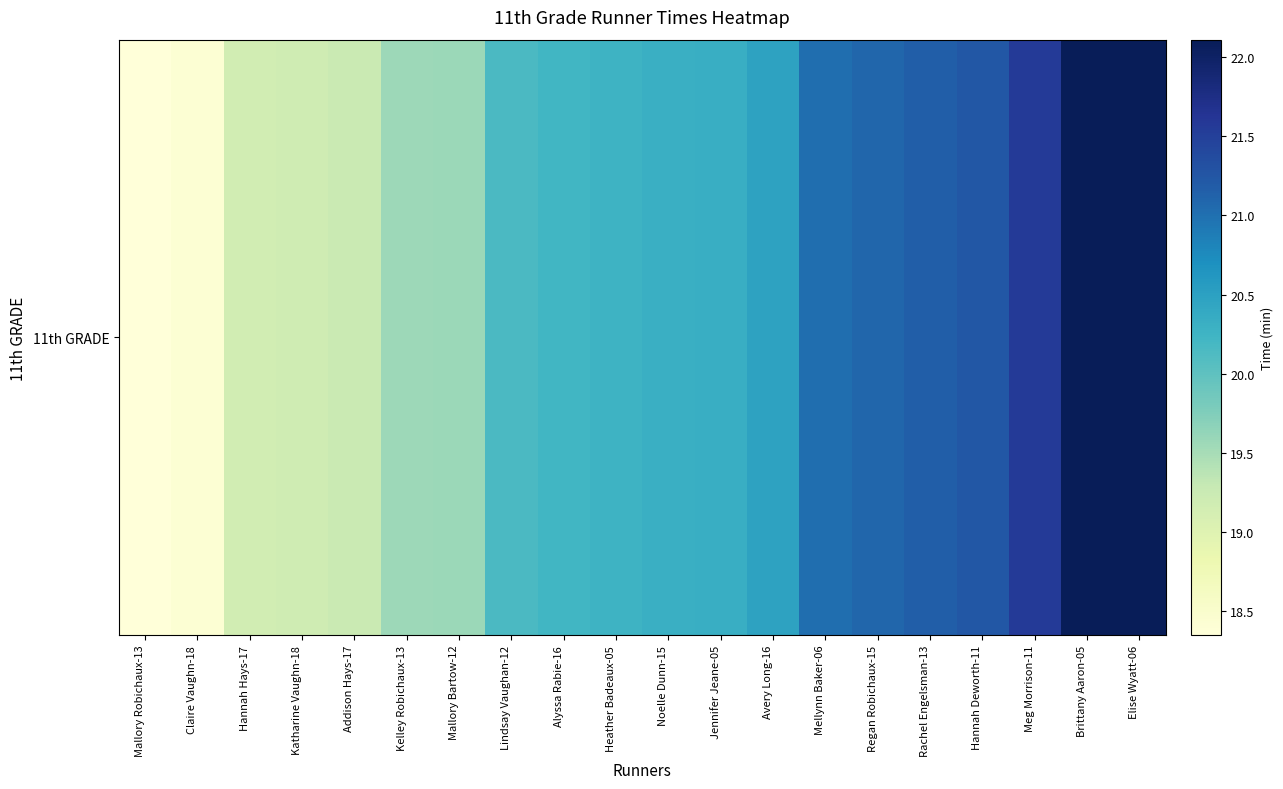

What is the maximum value shown in the chart?

22.1